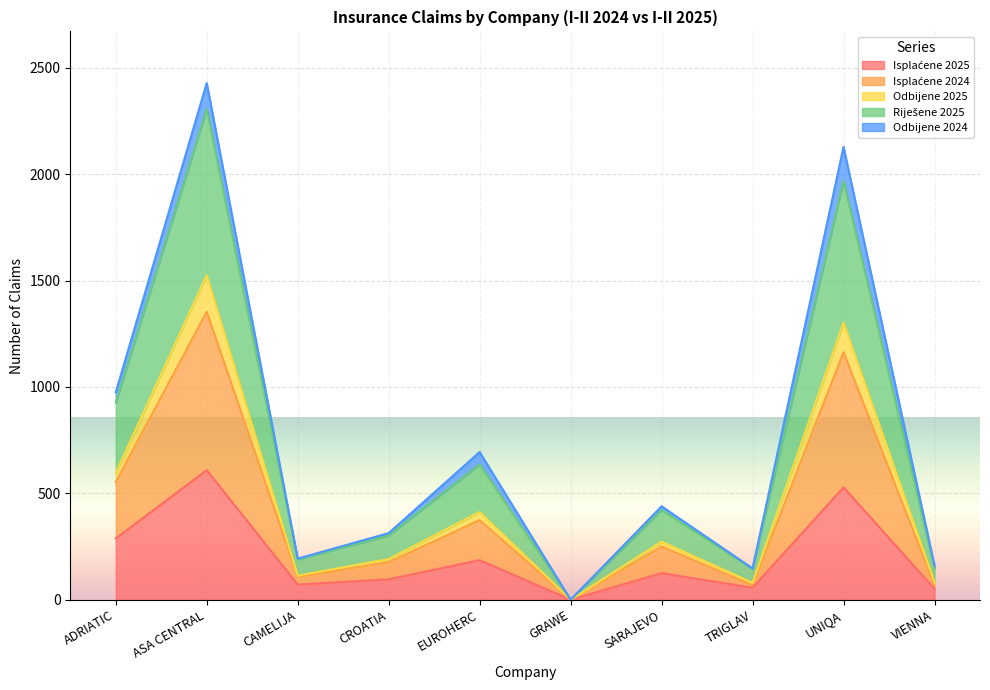

At which category is the sum across all series the highest?

ASA CENTRAL